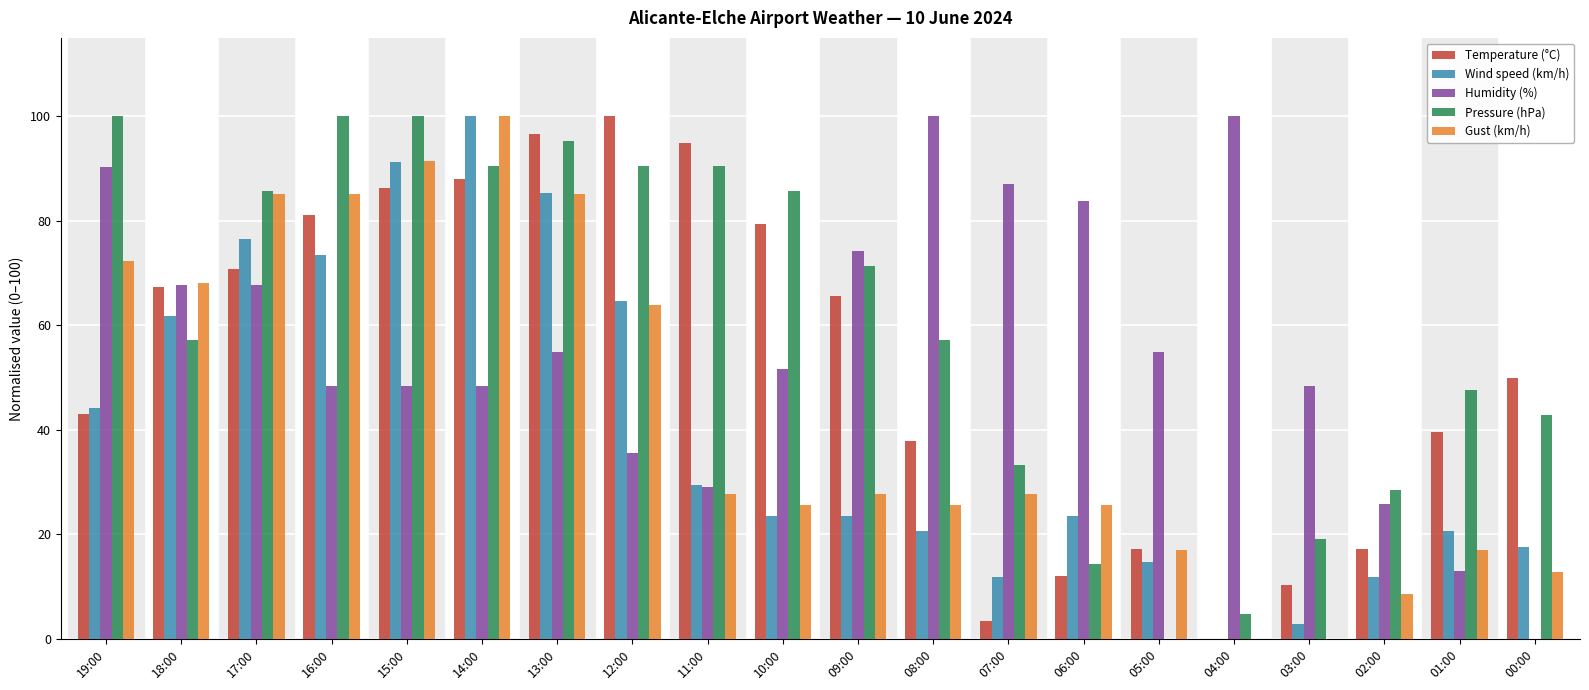

The value of Humidity (%) at 13:00 is 74.4. True or false?

False